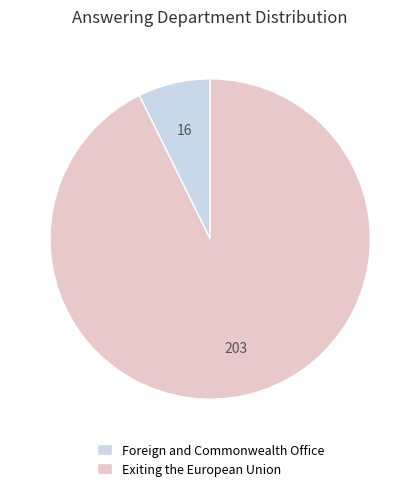

Which slice is the smallest?

Foreign and Commonwealth Office